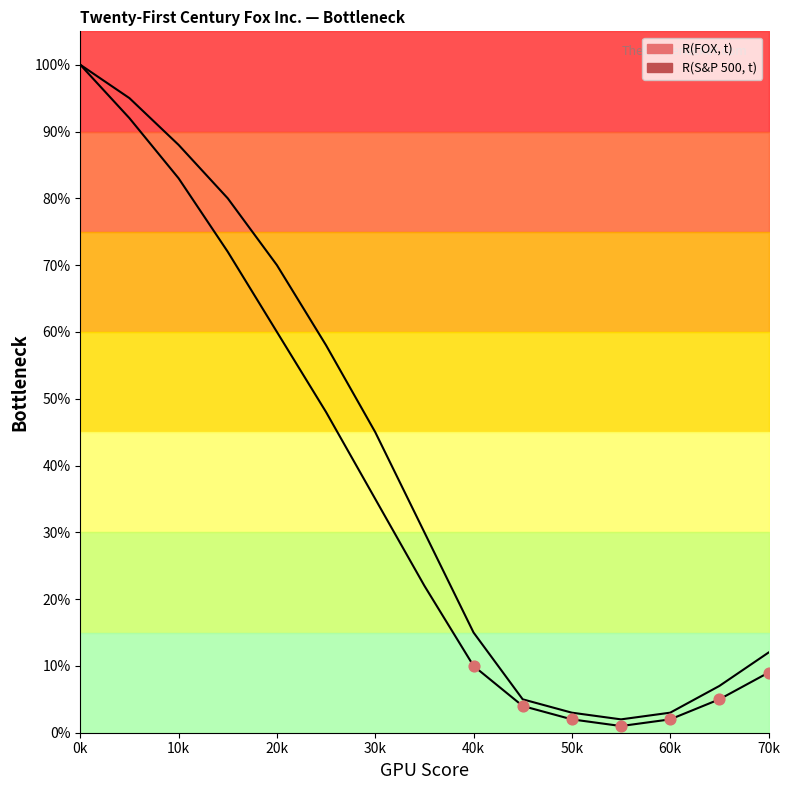

Which has a higher value, 10k or 30k?

10k